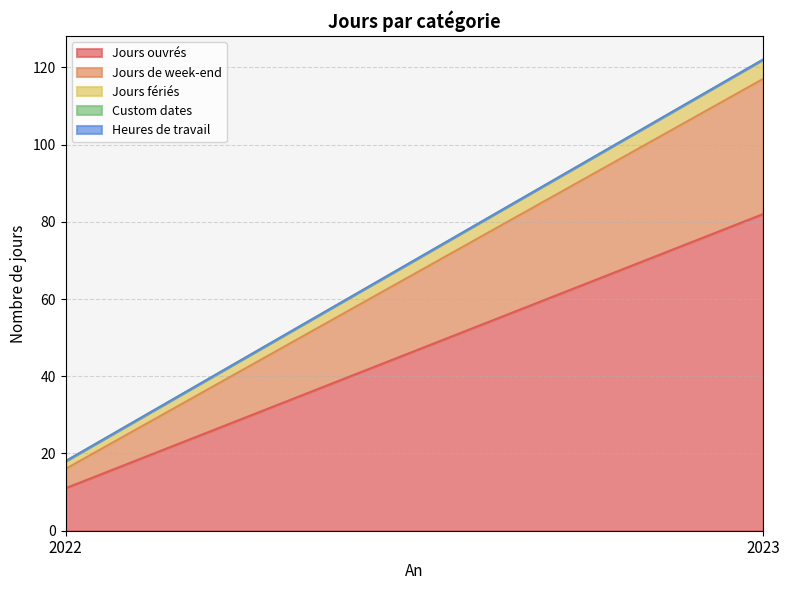

Is it true that Jours de week-end equals 35 at 2023?

True